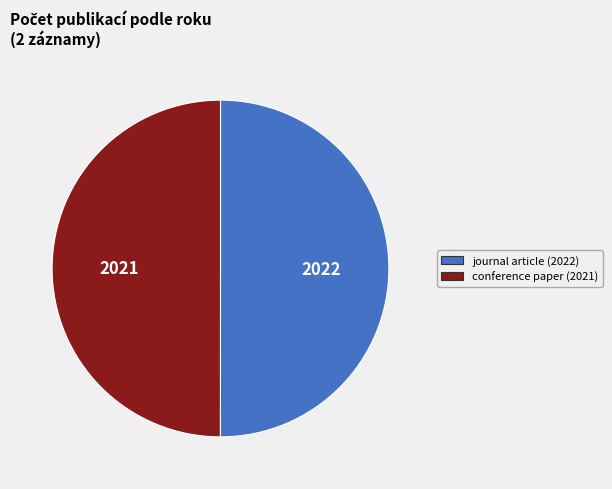

Is the sum of journal article (2022) and conference paper (2021) greater than half?

Yes